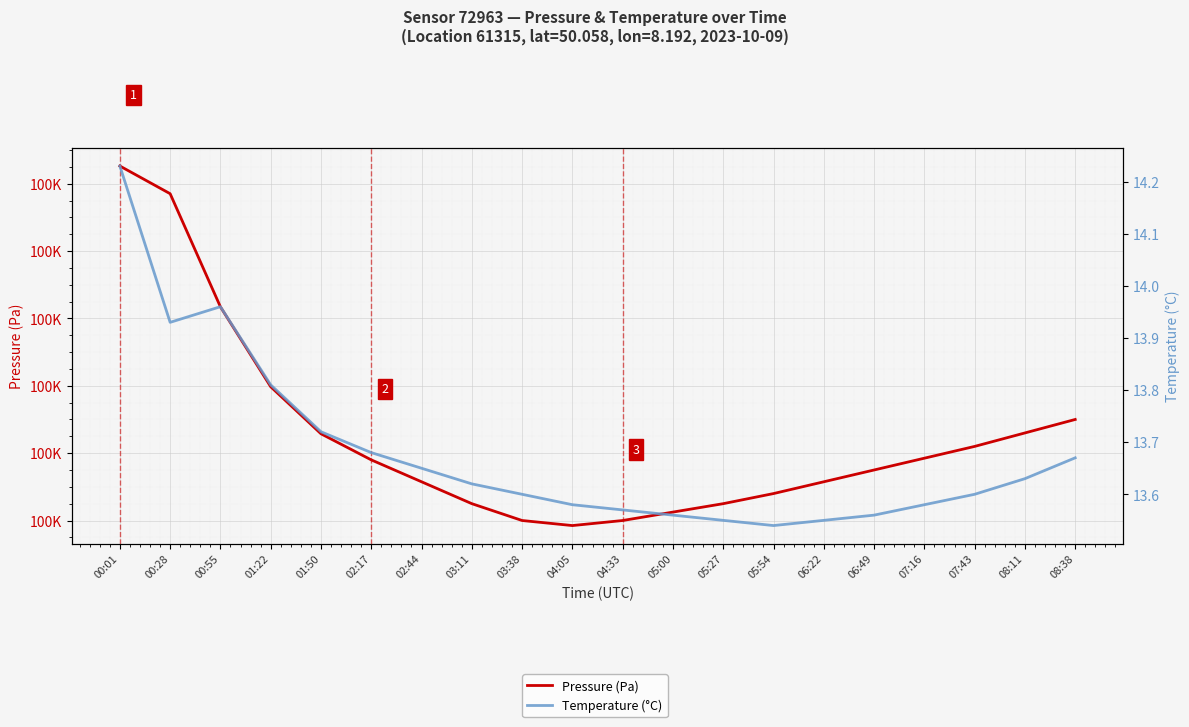

How many series are shown in this chart?

2